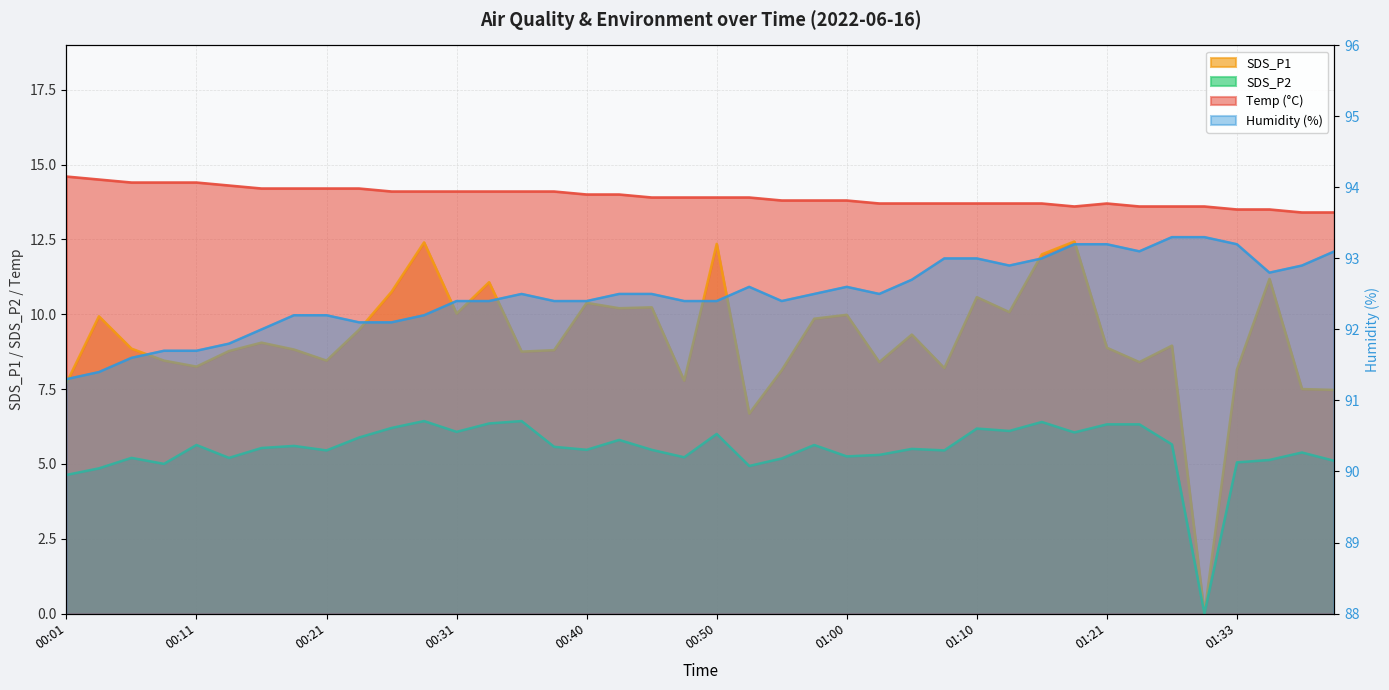

Reading right to left, what are all the values shown in this chart?

Temp: 13.4	13.4	13.5	13.5	13.6	13.6	13.6	13.7	13.6	13.7	13.7	13.7	13.7	13.7	13.7	13.8	13.8	13.8	13.9	13.9	13.9	13.9	14.0	14.0	14.1	14.1	14.1	14.1	14.1	14.1	14.2	14.2	14.2	14.2	14.3	14.4	14.4	14.4	14.5	14.6
Humidity: 93.1	92.9	92.8	93.2	93.3	93.3	93.1	93.2	93.2	93.0	92.9	93.0	93.0	92.7	92.5	92.6	92.5	92.4	92.6	92.4	92.4	92.5	92.5	92.4	92.4	92.5	92.4	92.4	92.2	92.1	92.1	92.2	92.2	92.0	91.8	91.7	91.7	91.6	91.4	91.3
SDS_P1: 7.5	7.5	11.2	8.2	0.0	8.9	8.4	8.9	12.4	12.0	10.1	10.6	8.2	9.3	8.4	10.0	9.8	8.1	6.7	12.3	7.8	10.2	10.2	10.4	8.8	8.8	11.1	10.0	12.4	10.8	9.5	8.4	8.8	9.1	8.8	8.2	8.4	8.8	9.9	7.7
SDS_P2: 5.1	5.4	5.1	5.0	0.0	5.7	6.3	6.3	6.0	6.4	6.1	6.2	5.5	5.5	5.3	5.2	5.6	5.2	4.9	6.0	5.2	5.5	5.8	5.5	5.6	6.4	6.3	6.1	6.4	6.2	5.9	5.5	5.6	5.5	5.2	5.6	5.0	5.2	4.8	4.6